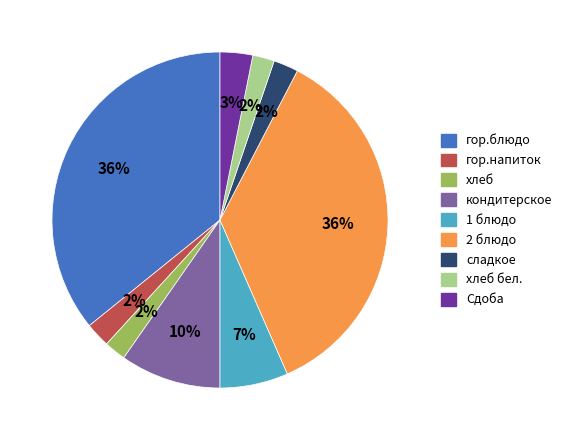

To the nearest percent, what percentage of the pie is 2 блюдо?

36%